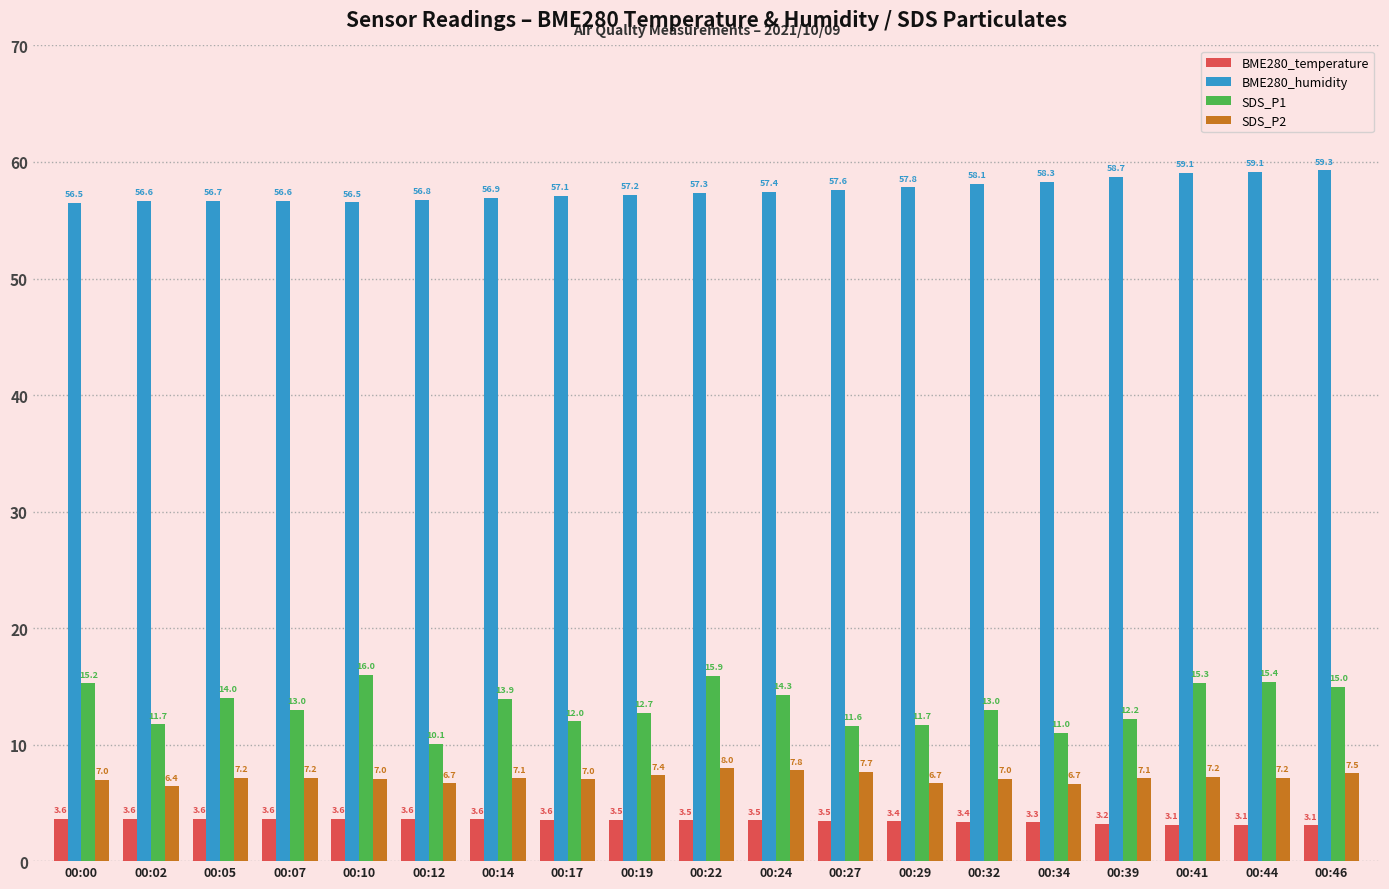

The value of SDS_P1 at 00:10 is 16.0. True or false?

True